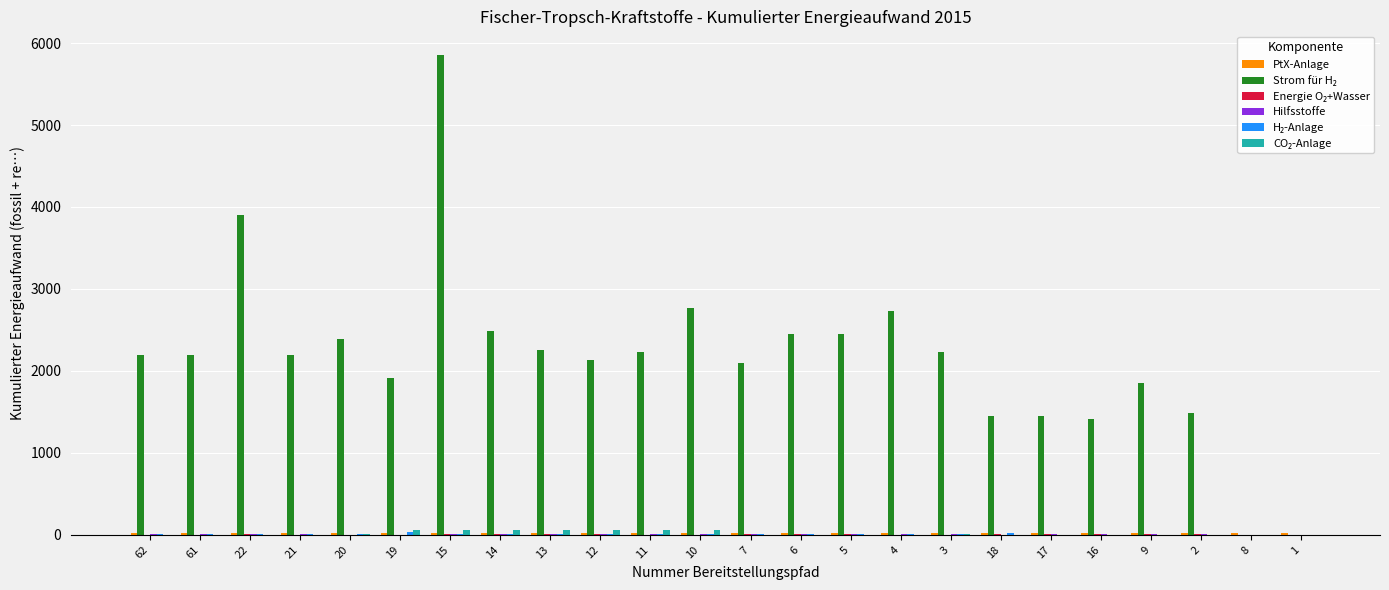

At which category is the sum across all series the highest?

15